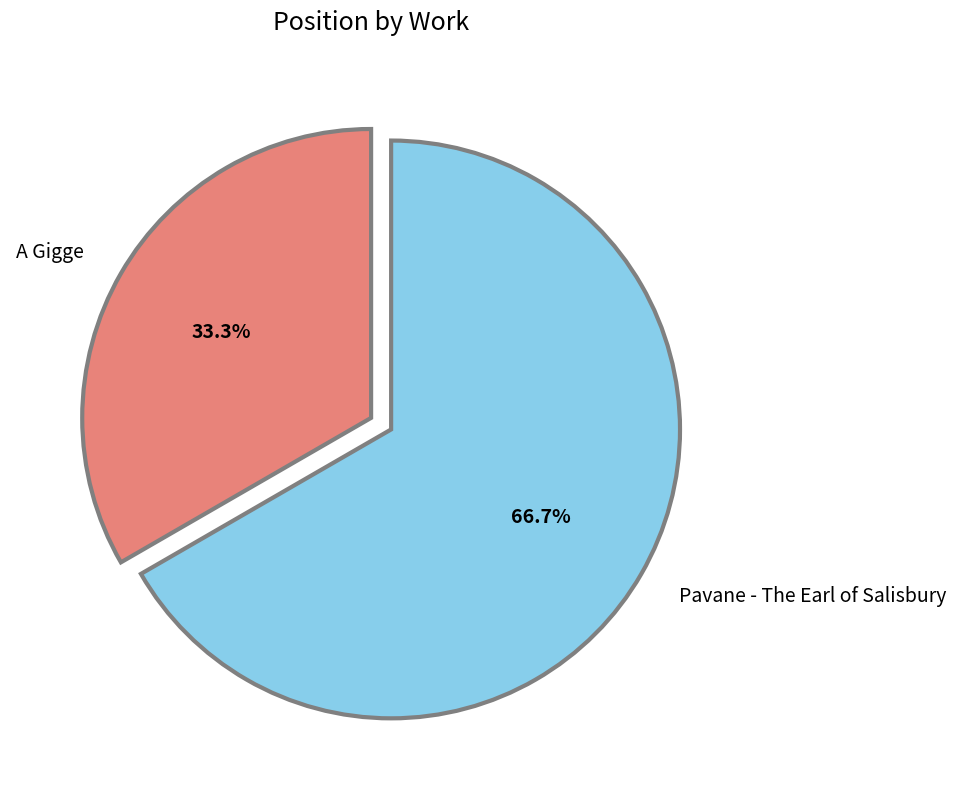

What is the ratio of the value at A Gigge to the value at Pavane - The Earl of Salisbury?

0.5